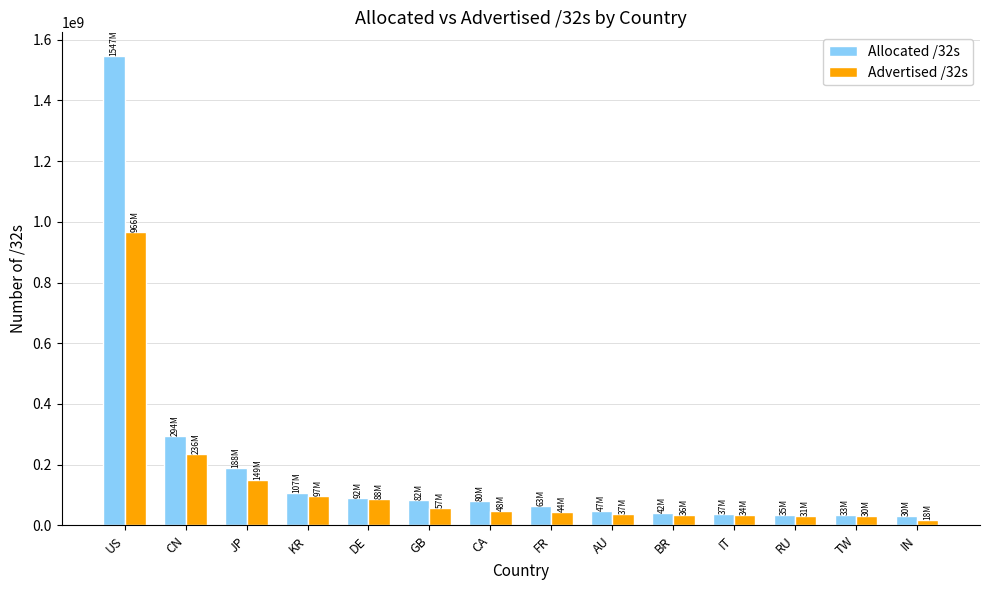

What is the label of the 7th bar from the right?

FR